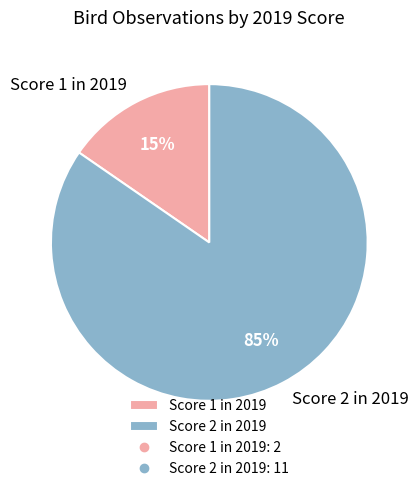

Rank the categories by value from highest to lowest.

Score 2 in 2019, Score 1 in 2019